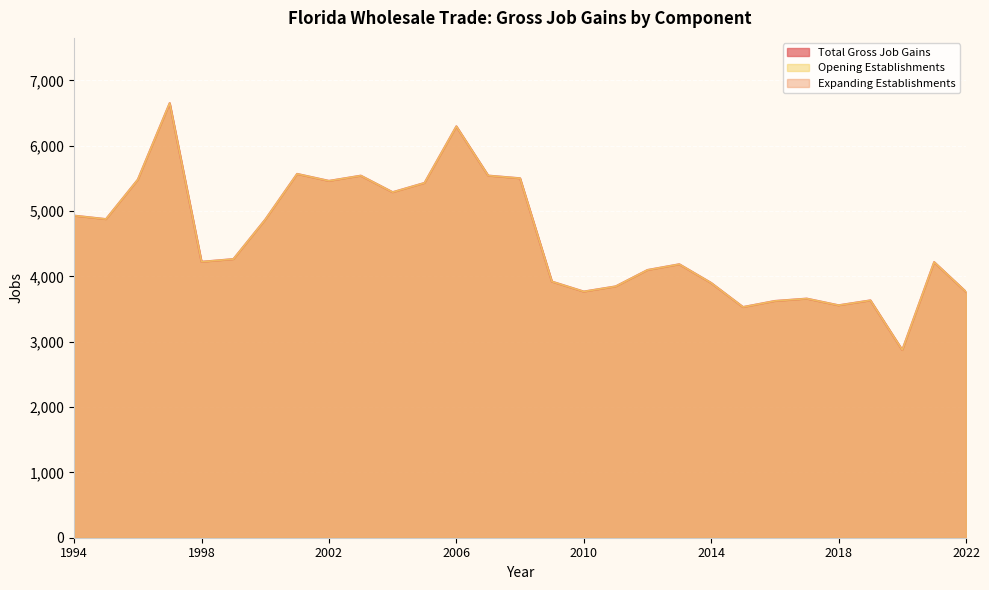

Reading left to right, extract all data points from this chart.

Total Gross Job Gains: 4930	4877	5482	6653	4224	4265	4870	5569	5462	5542	5289	5431	6297	5543	5502	3921	3768	3847	4098	4186	3900	3531	3624	3660	3558	3633	2874	4219	3764
Opening Establishments: 4930	4877	5482	6653	4224	4265	4870	5569	5462	5542	5289	5431	6297	5543	5502	3921	3768	3847	4098	4186	3900	3531	3624	3660	3558	3633	2874	4219	3764